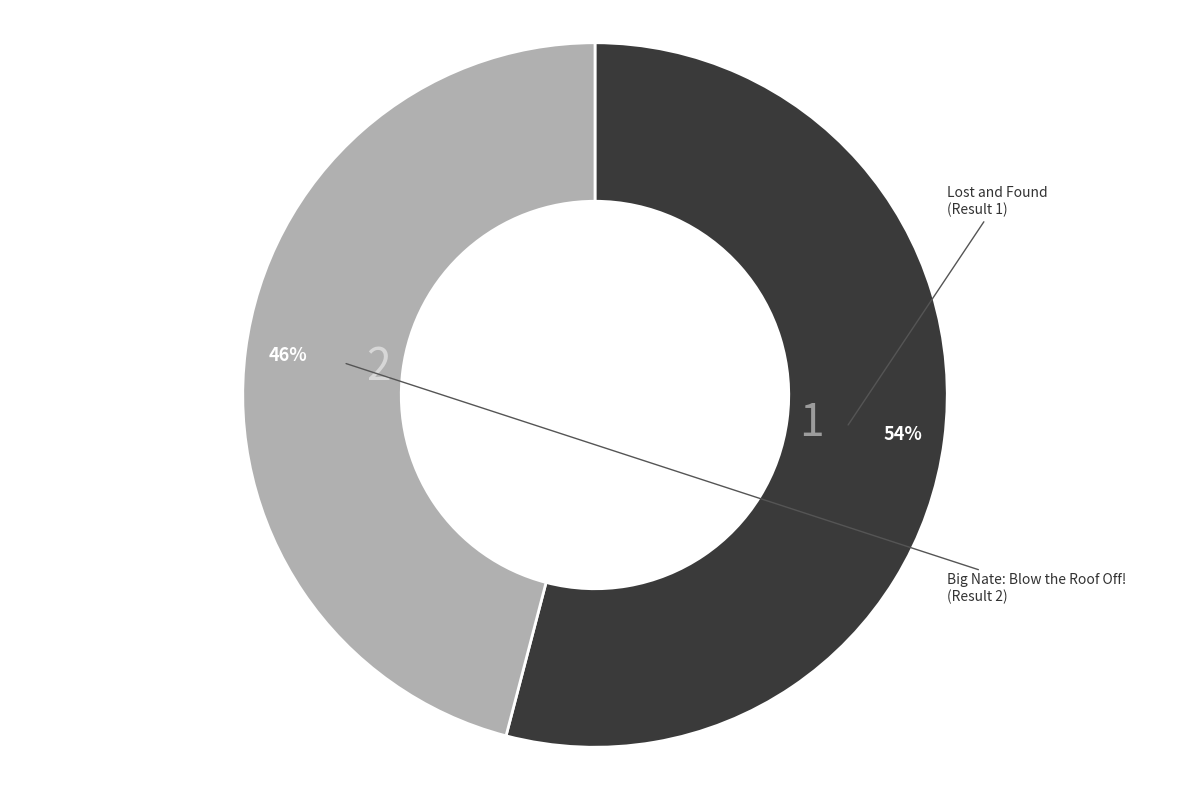

How many segments does this pie chart have?

2